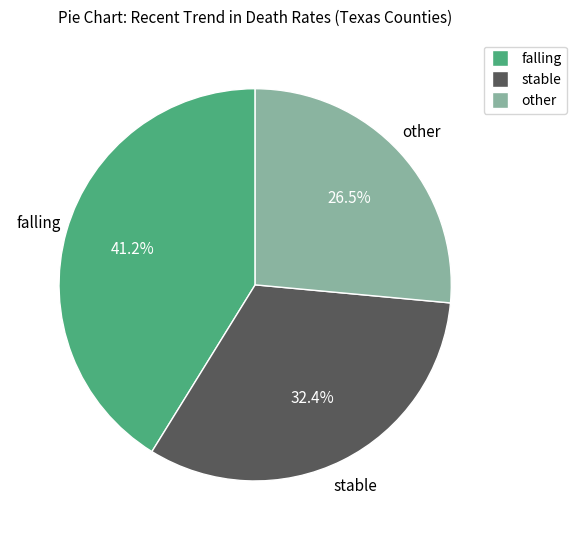

Approximately how many times larger is the value at other compared to stable?

0.8